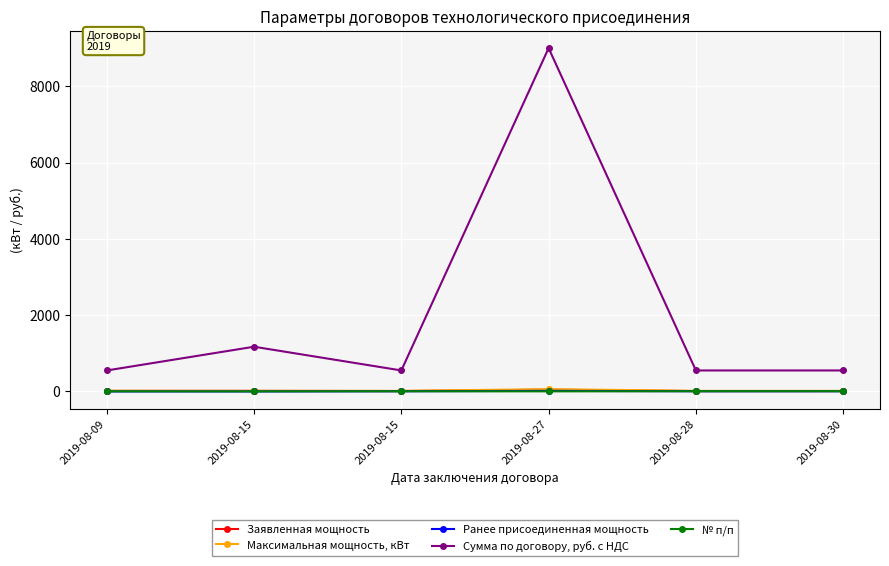

How many series are shown in this chart?

5